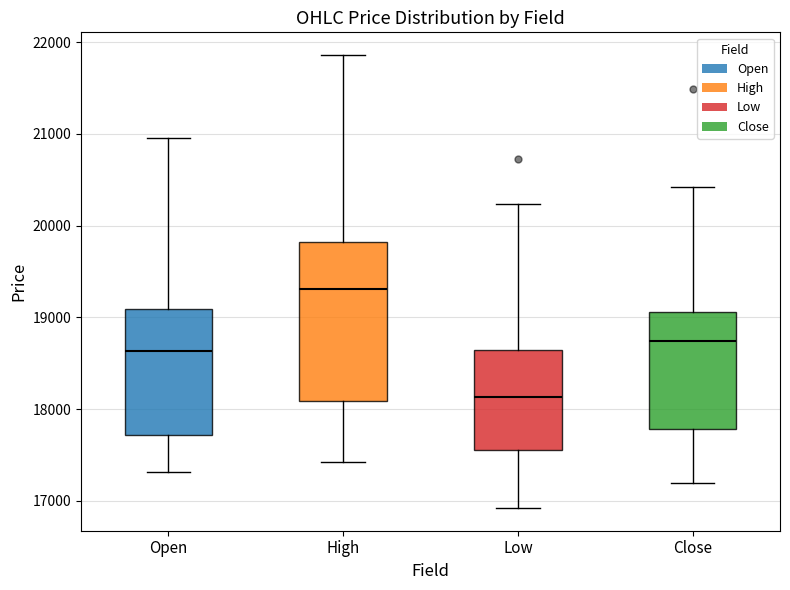

Where is the lower edge of the box for Open on the y-axis? The values are not printed on the chart, so give them approximately, as read against the axis.

17700